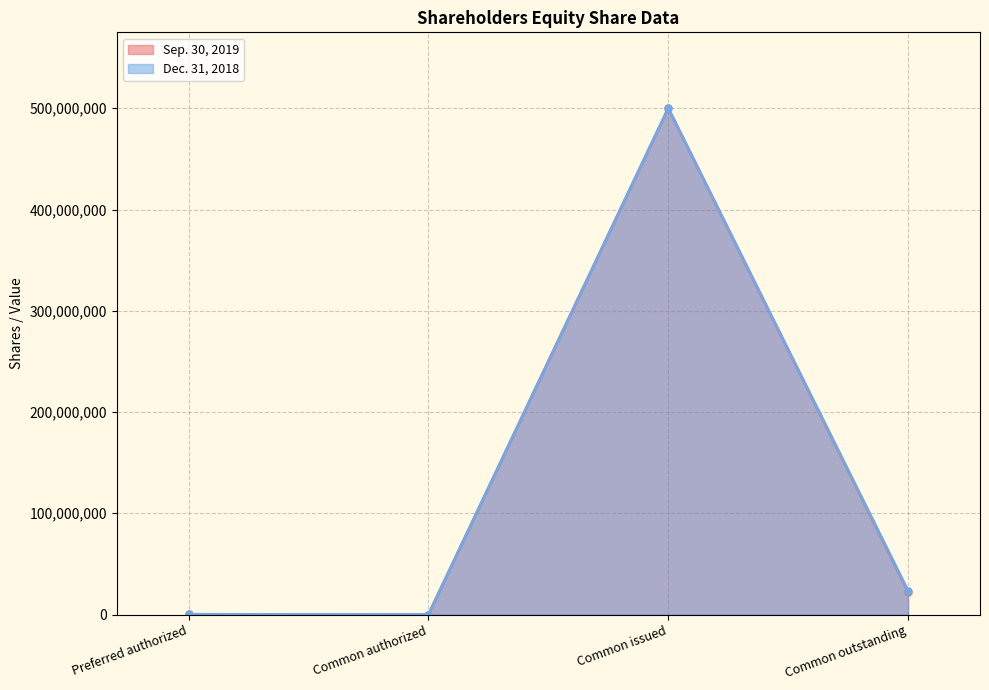

Where is the first local maximum for Sep. 30, 2019?

Common issued